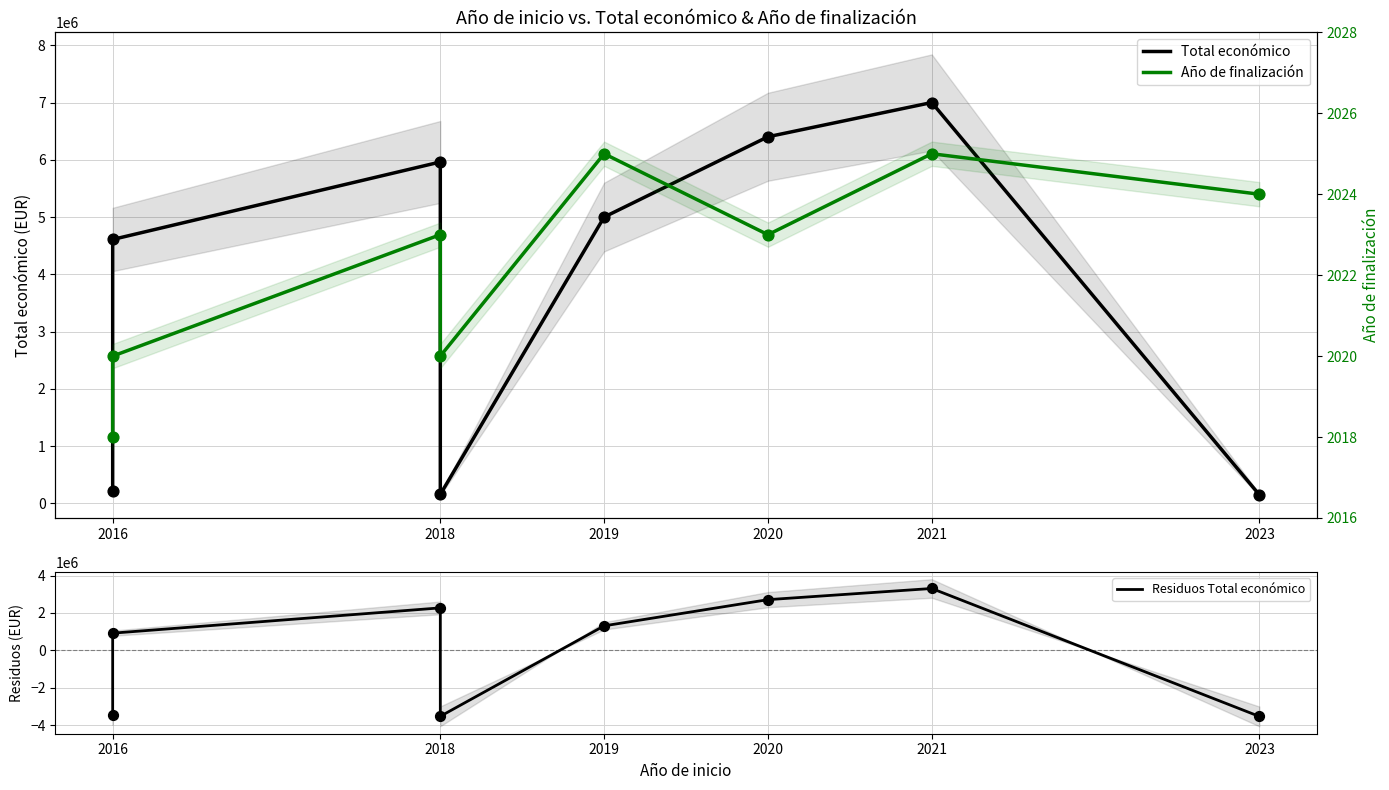

What are all the series names shown in the legend?

Total económico, Residuos Total económico, Año de finalización